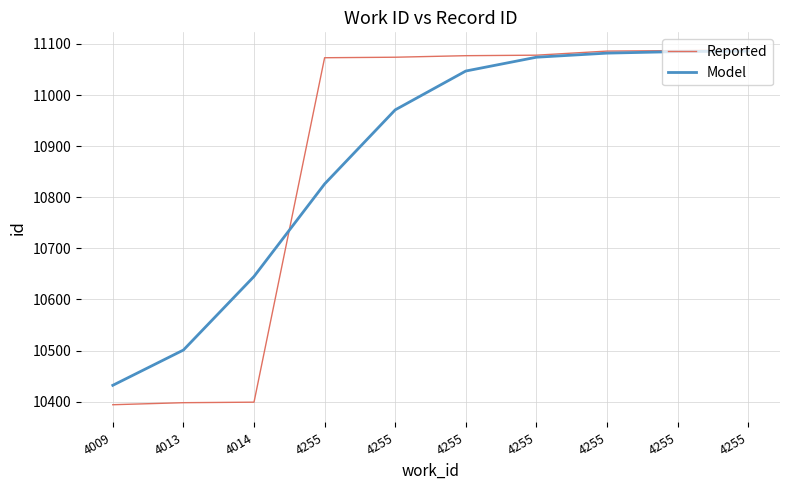

What is the value of the Reported point at the 2nd from the left?

10398